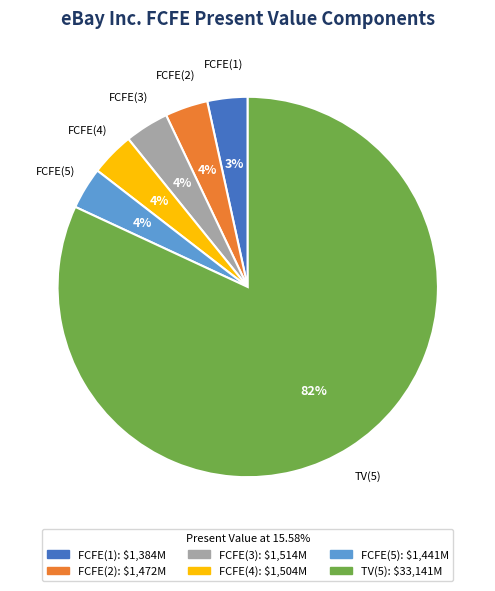

The FCFE(3) slice represents 13% of the pie. True or false?

False